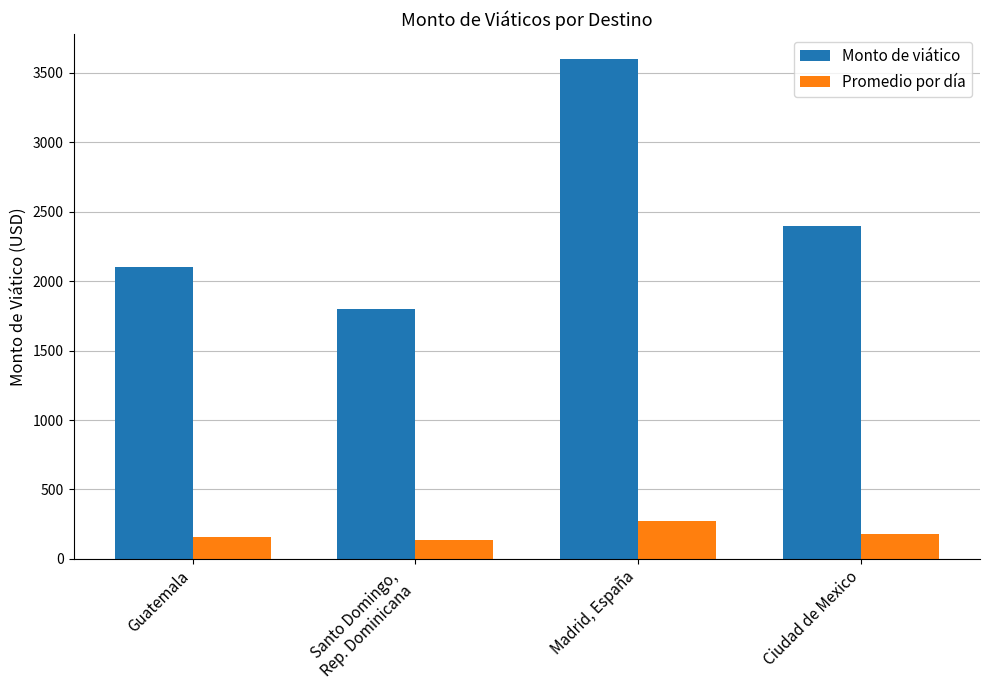

What is the smallest value displayed?

135.0